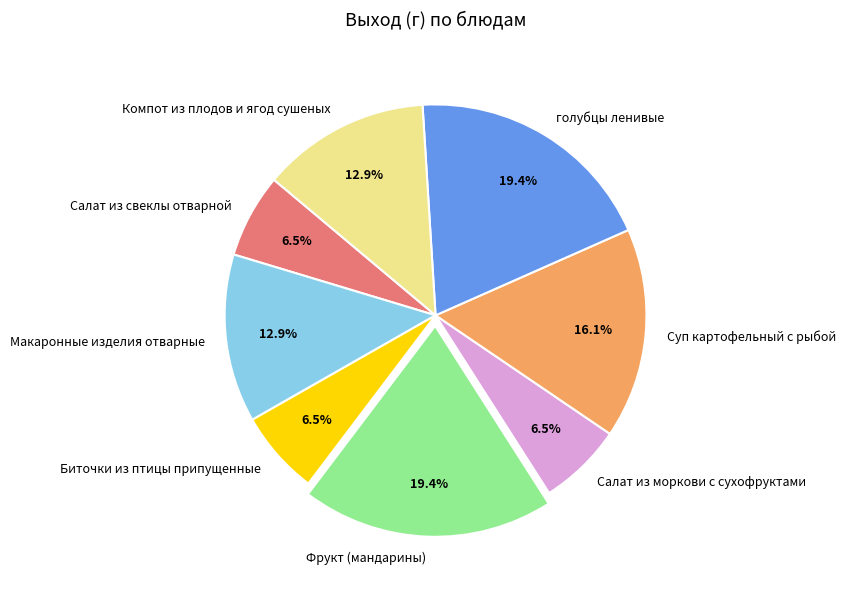

How many slices are in this pie chart?

8